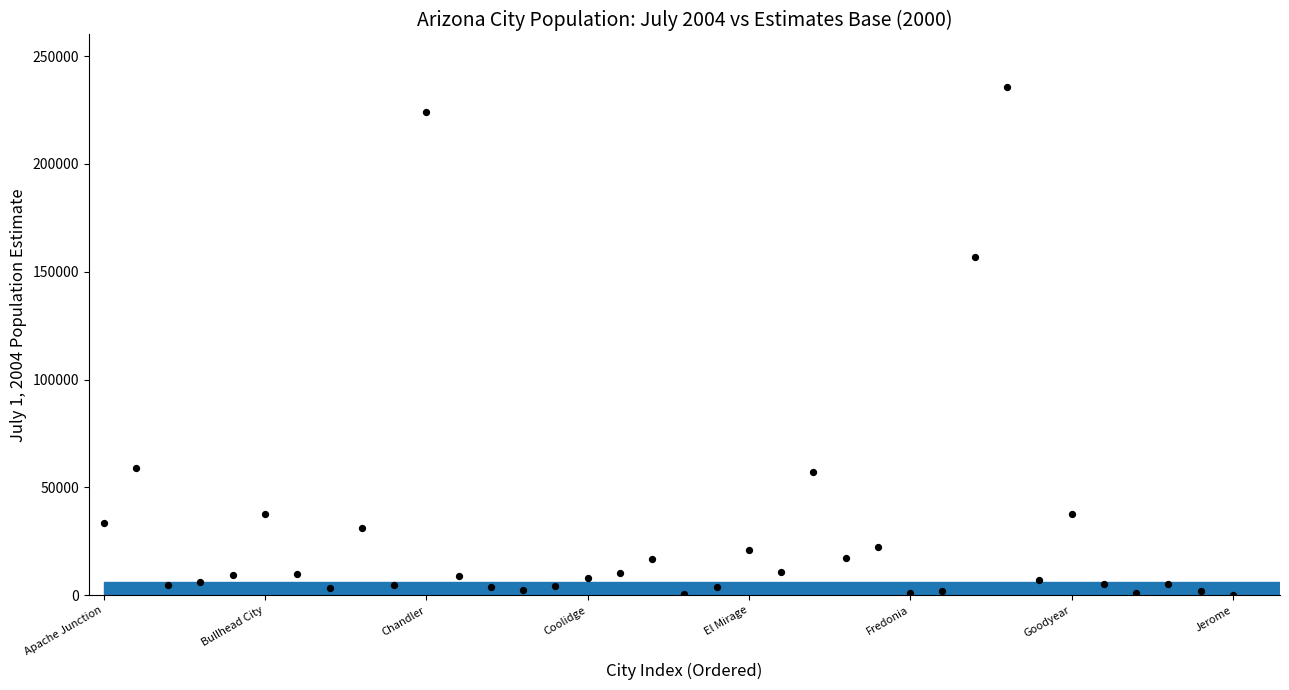

What Y value in the scatter plot is closest to 117965?

156917